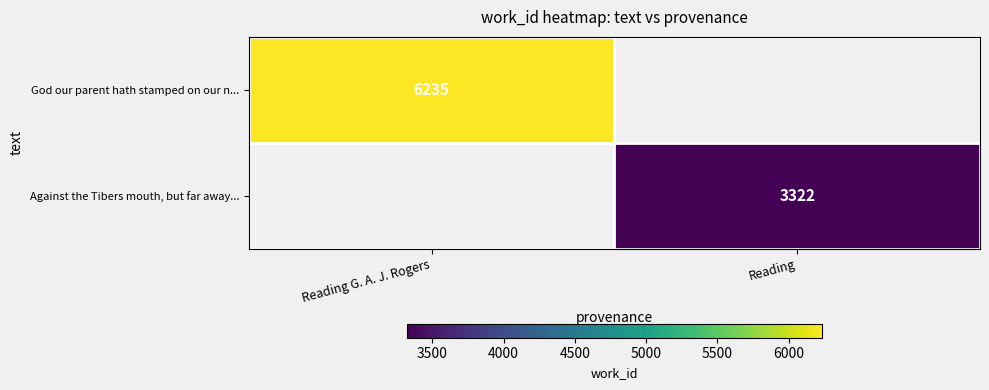

True or false: Against the Tibers mouth, but far away... has a value of 5214 at Reading.

False